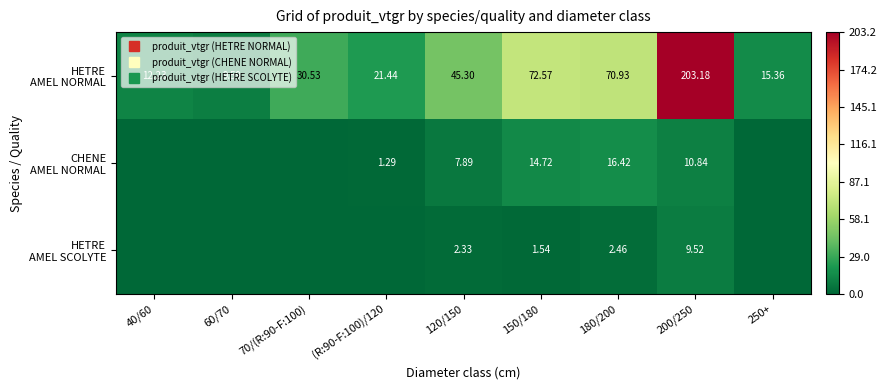

At which label does CHENE AMEL NORMAL first exceed 1?

(R:90-F:100)/120